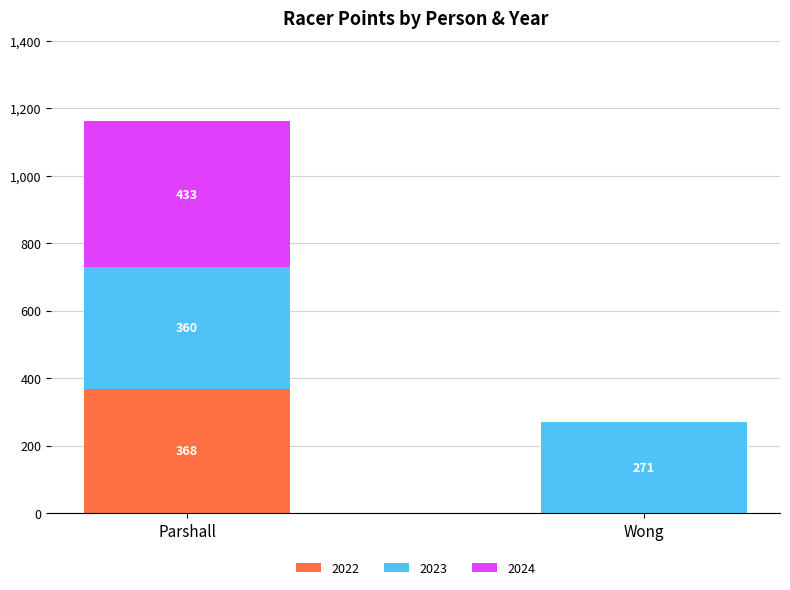

Count the number of categories in the chart.

2